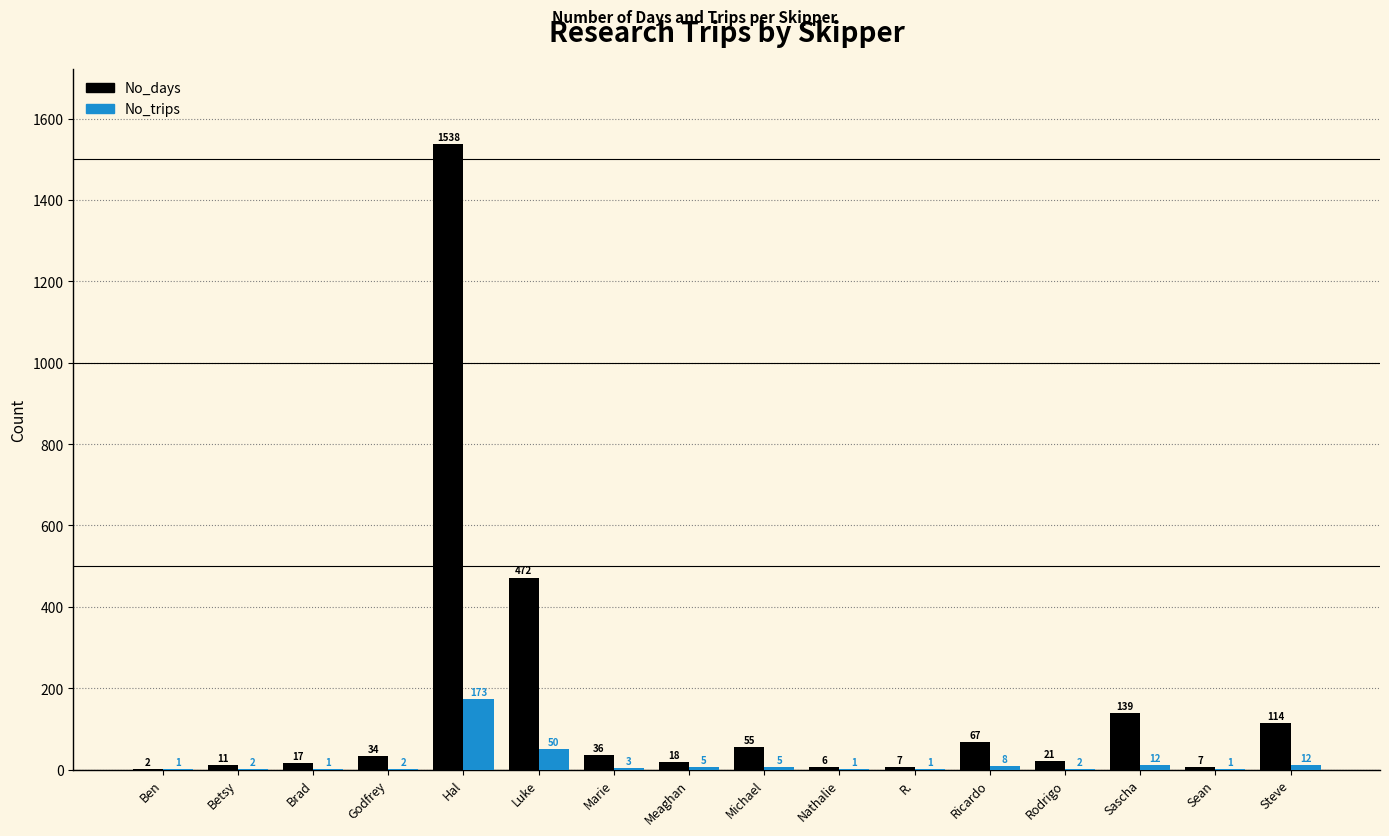

Which series has the largest total across all categories?

No_days